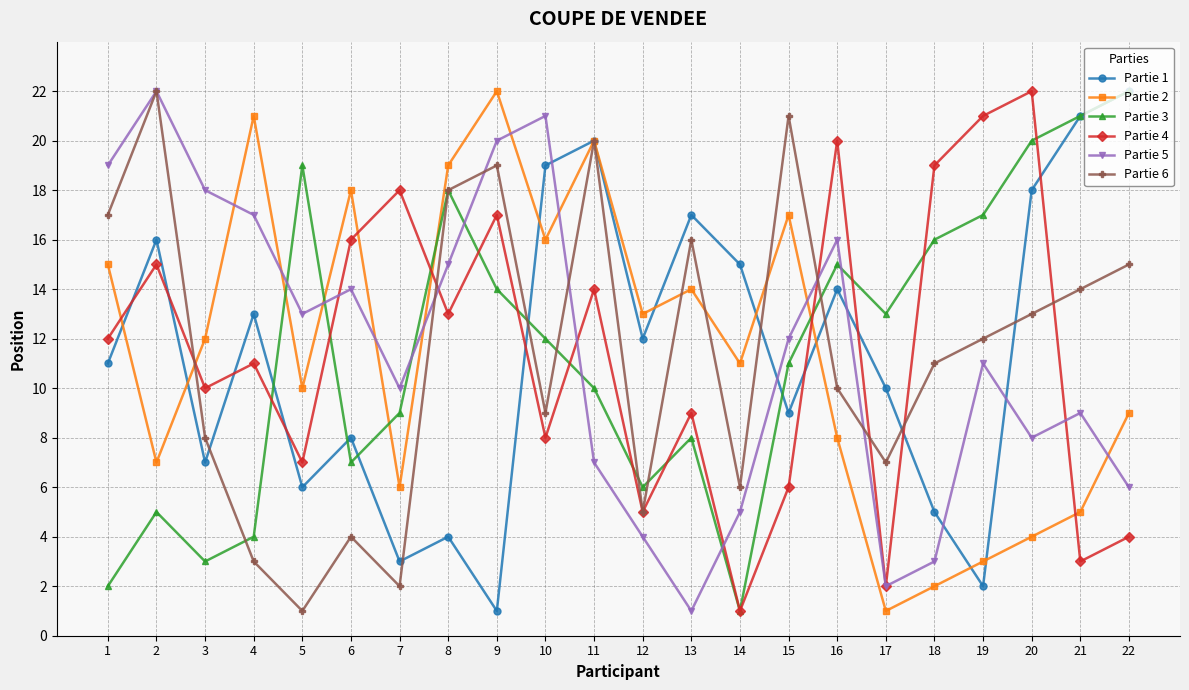

What is the value of the Partie 3 point at the 11th from the left?

10